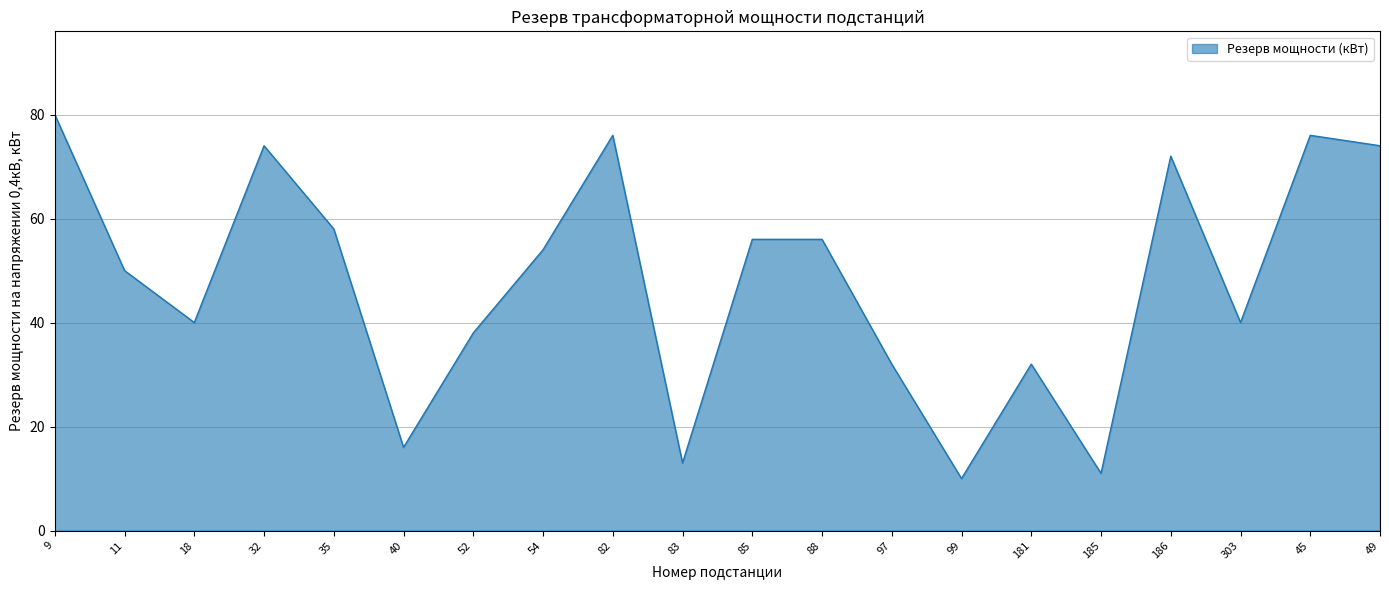

What position from the right is 97?

8